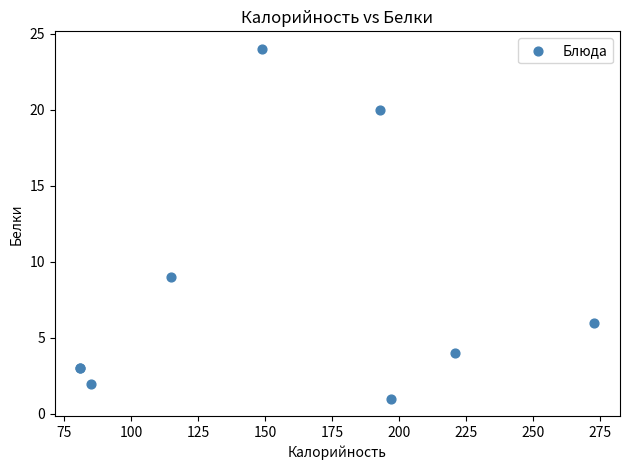

What Y value in the scatter plot is closest to 12?

9.0